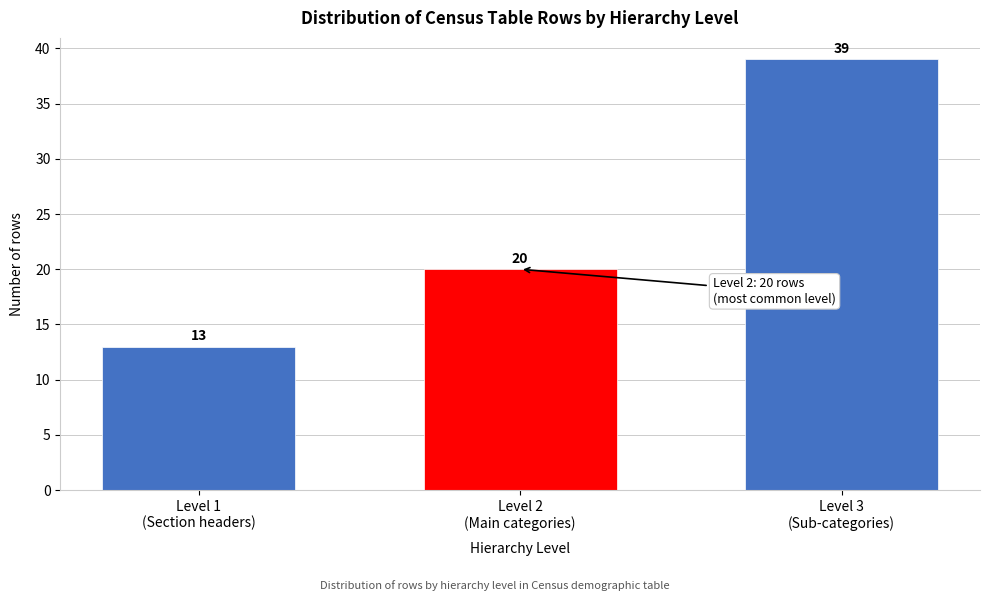

Reading right to left, list all the values displayed in this chart.

39	20	13